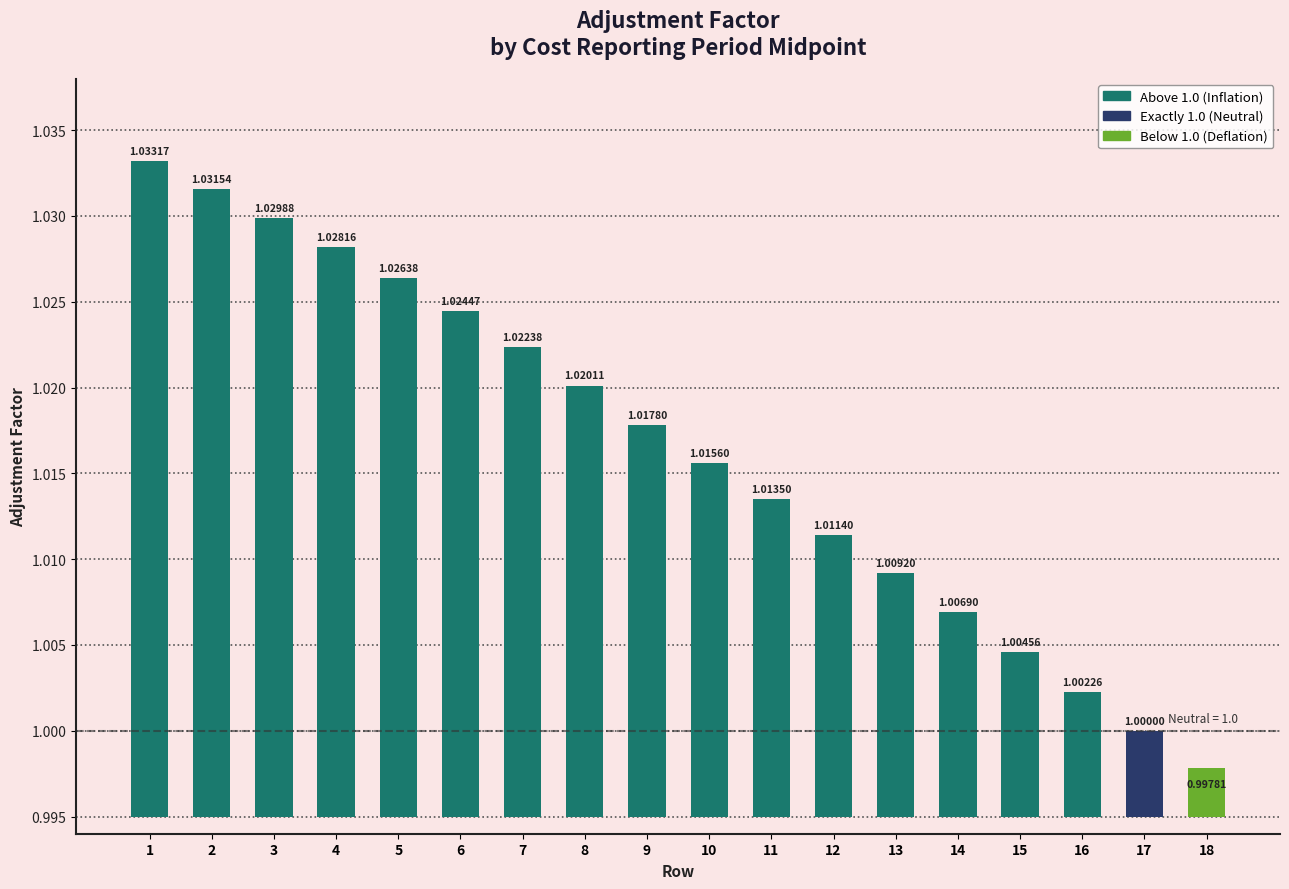

Are the bars horizontal?

No